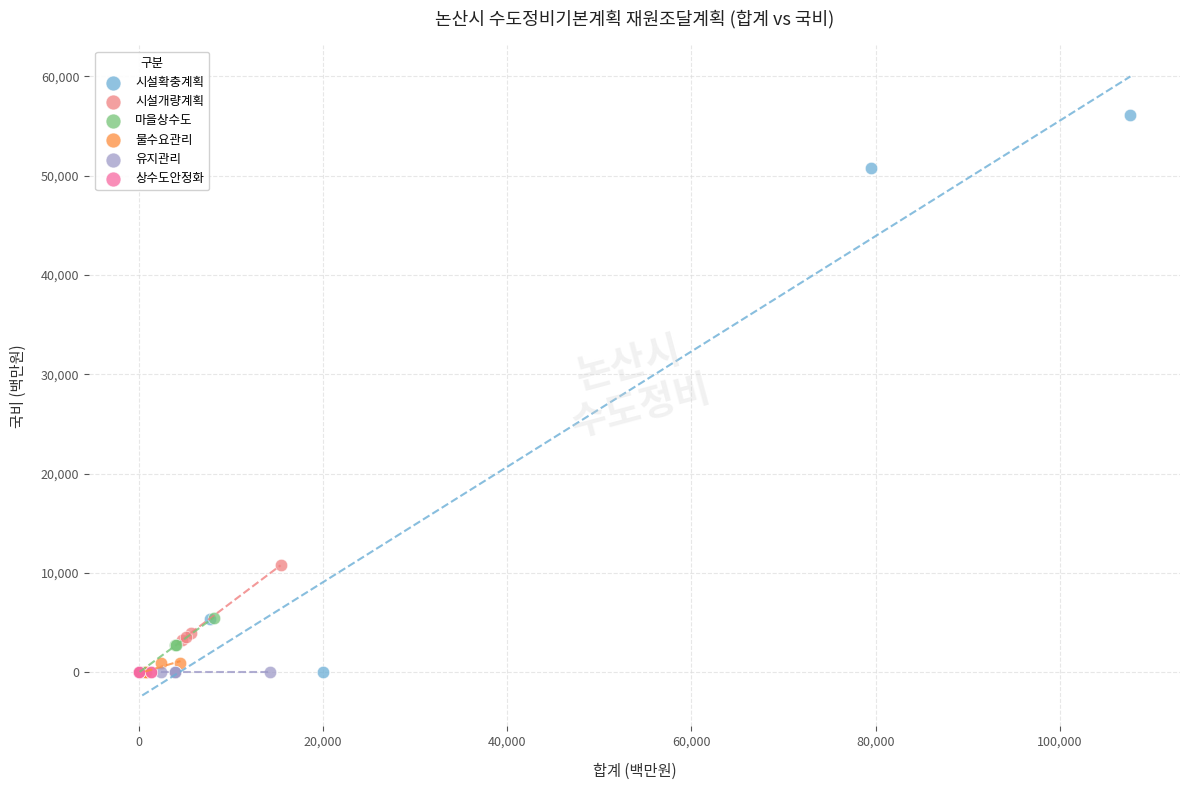

Which series contains the highest Y value?

시설확충계획